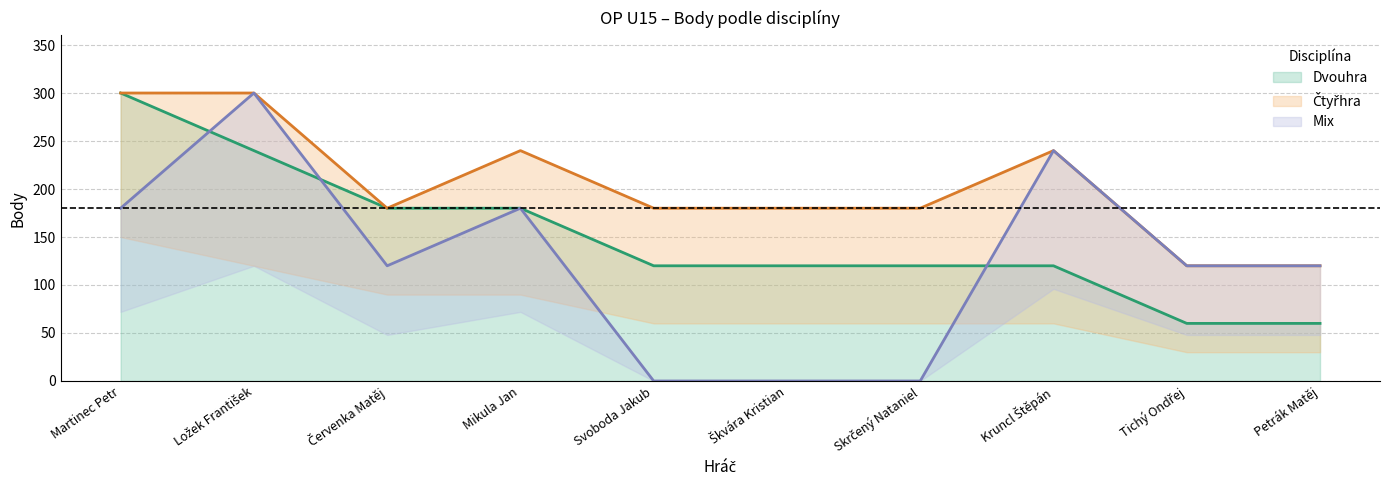

What is the highest value of the Mix Body series?

300